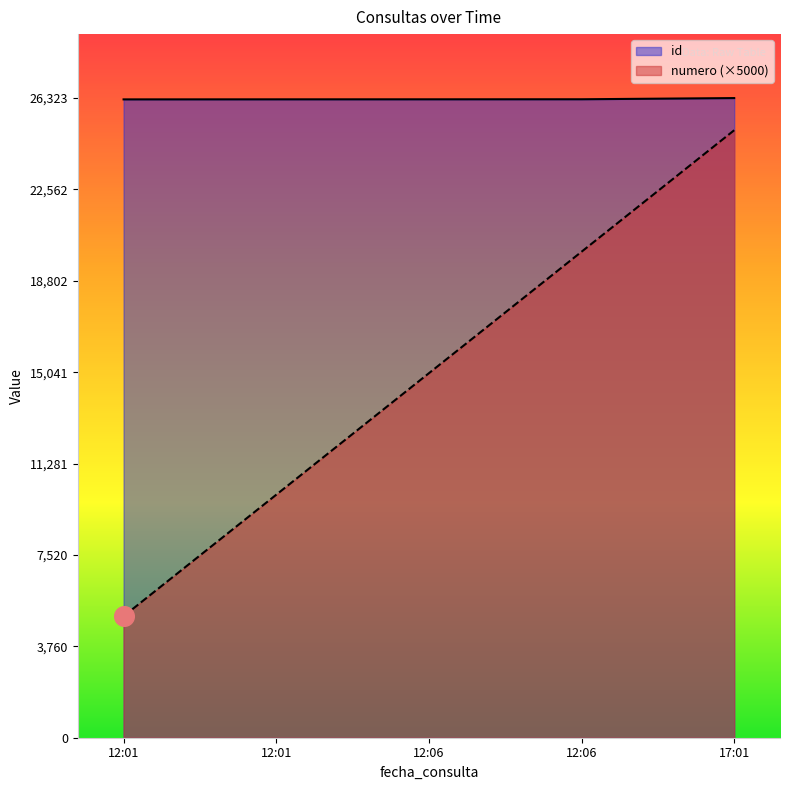

Which series reaches the minimum Y coordinate?

numero